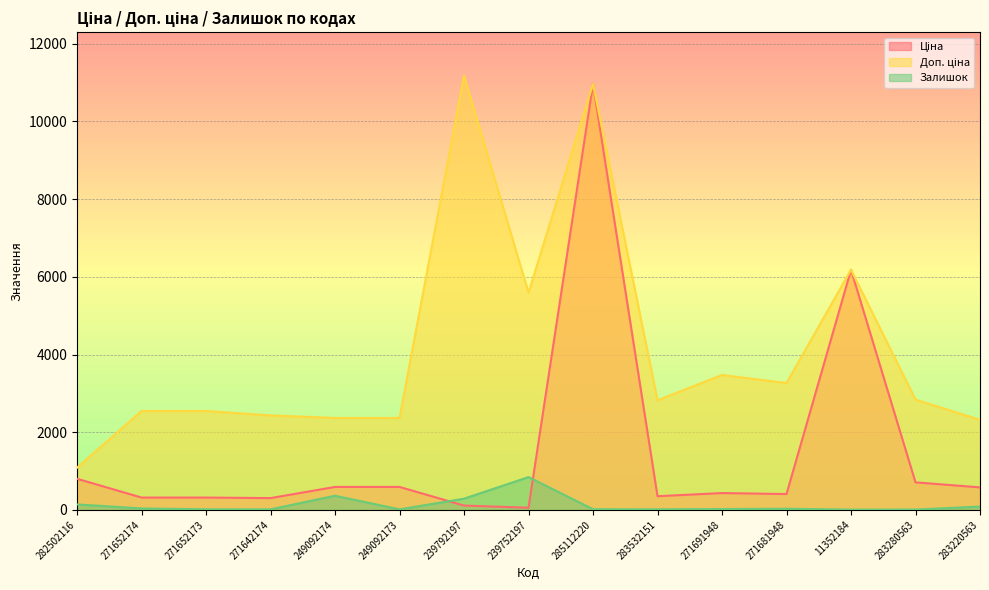

What is the label of the 8th point from the left?

239752197